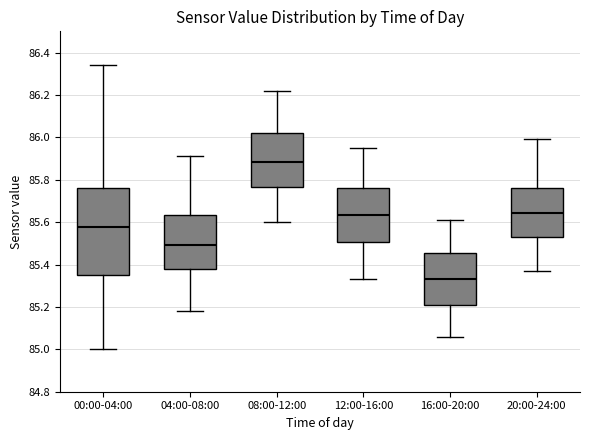

Reading left to right, transcribe this box plot: for each box, give where its median line is, the range the box spans, and where its two whiskers end, as read against the y-axis. The values are not printed on the chart, so give them approximately, as read against the axis.

00:00-04:00: median 85.58, box 85.36 to 85.76, whiskers 85.00 to 86.34
04:00-08:00: median 85.50, box 85.38 to 85.64, whiskers 85.18 to 85.92
08:00-12:00: median 85.88, box 85.76 to 86.02, whiskers 85.60 to 86.22
12:00-16:00: median 85.64, box 85.50 to 85.76, whiskers 85.34 to 85.96
16:00-20:00: median 85.34, box 85.20 to 85.46, whiskers 85.06 to 85.62
20:00-24:00: median 85.64, box 85.52 to 85.76, whiskers 85.38 to 86.00